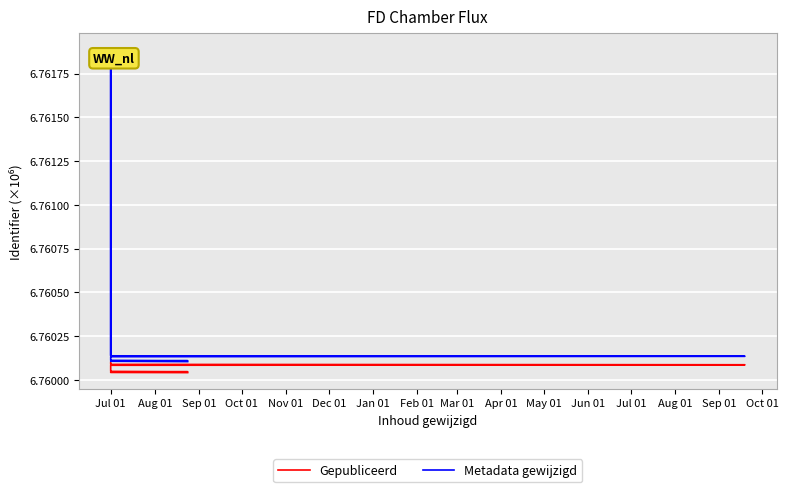

What is the value of the Gepubliceerd point at the 6th from the left?

6.8